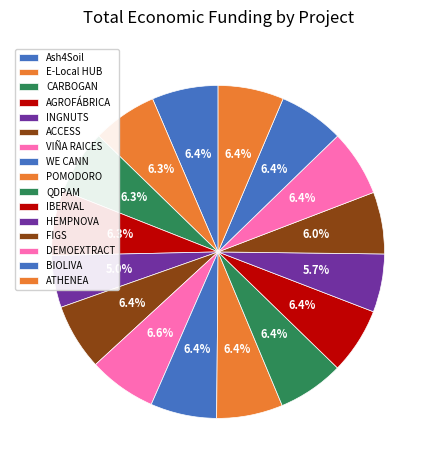

How many segments does this pie chart have?

16